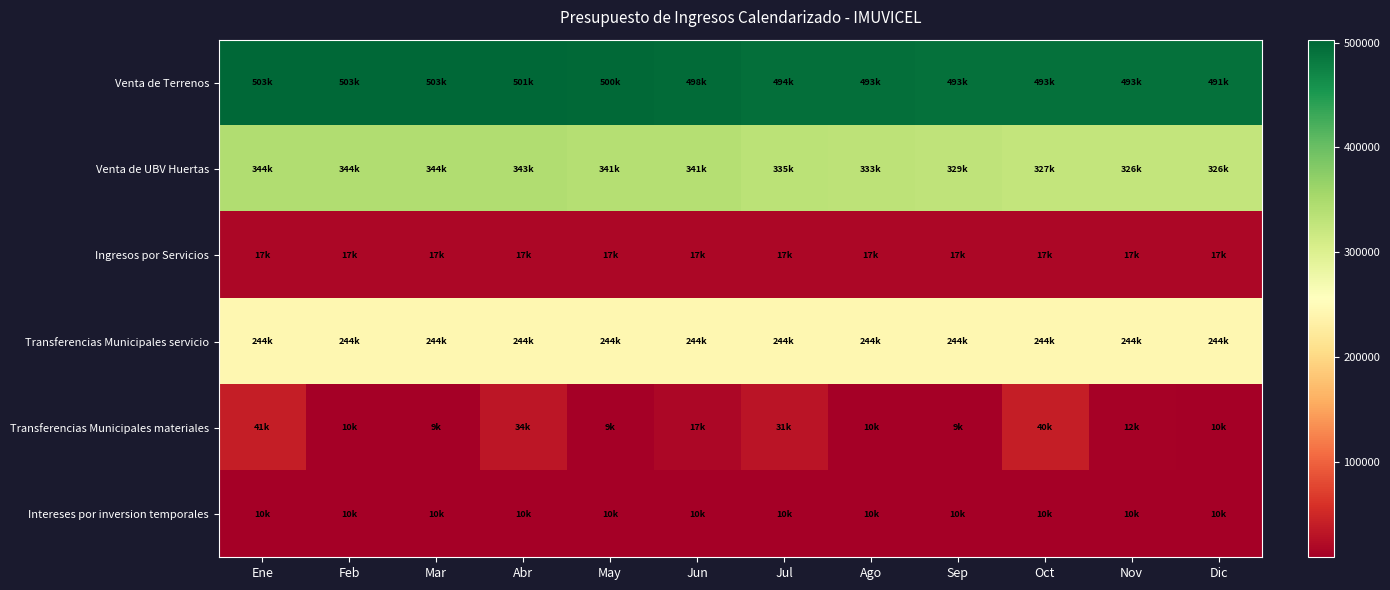

How many distinct data groups are displayed?

6